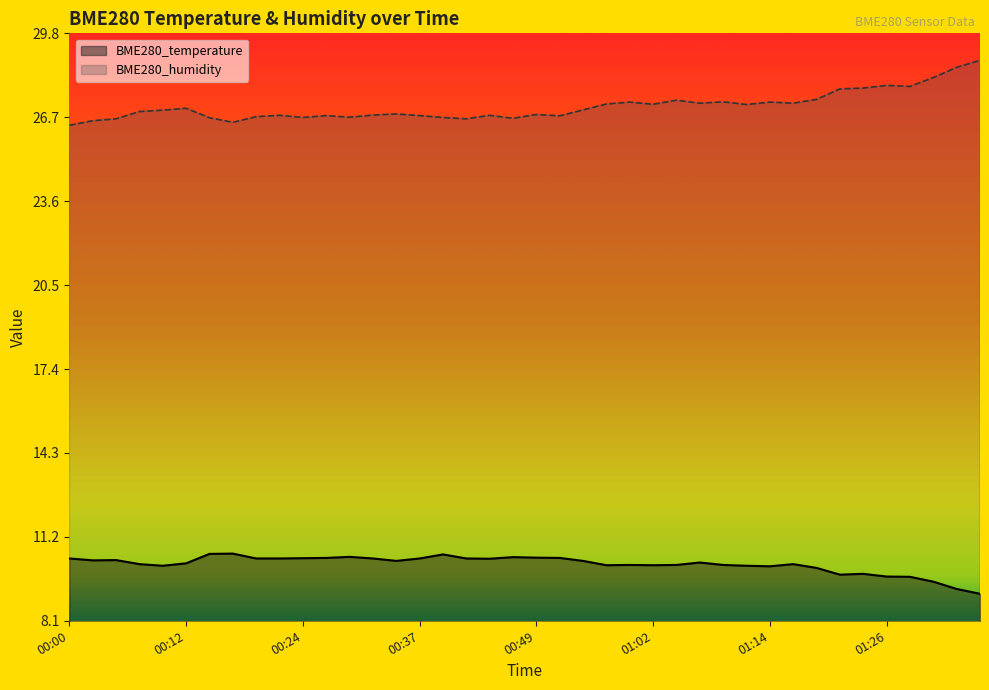

The BME280_temperature series shows 5.7 at 00:59. True or false?

False